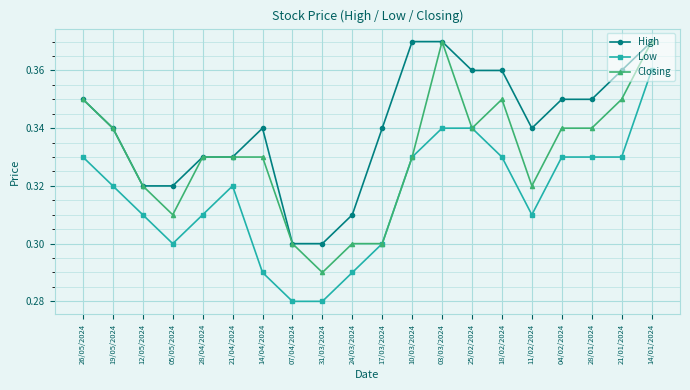

What is the difference between the maximum and minimum values in the High series?

0.1